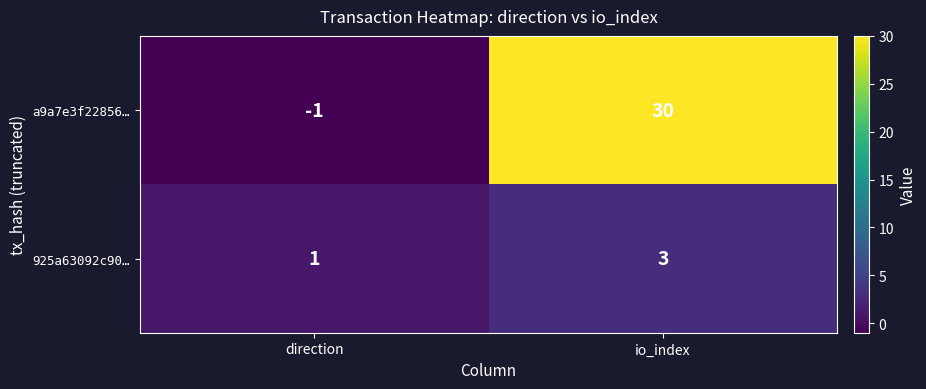

Reading left to right, extract all data points from this chart.

a9a7e3f22856…: -1	30
925a63092c90…: 1	3